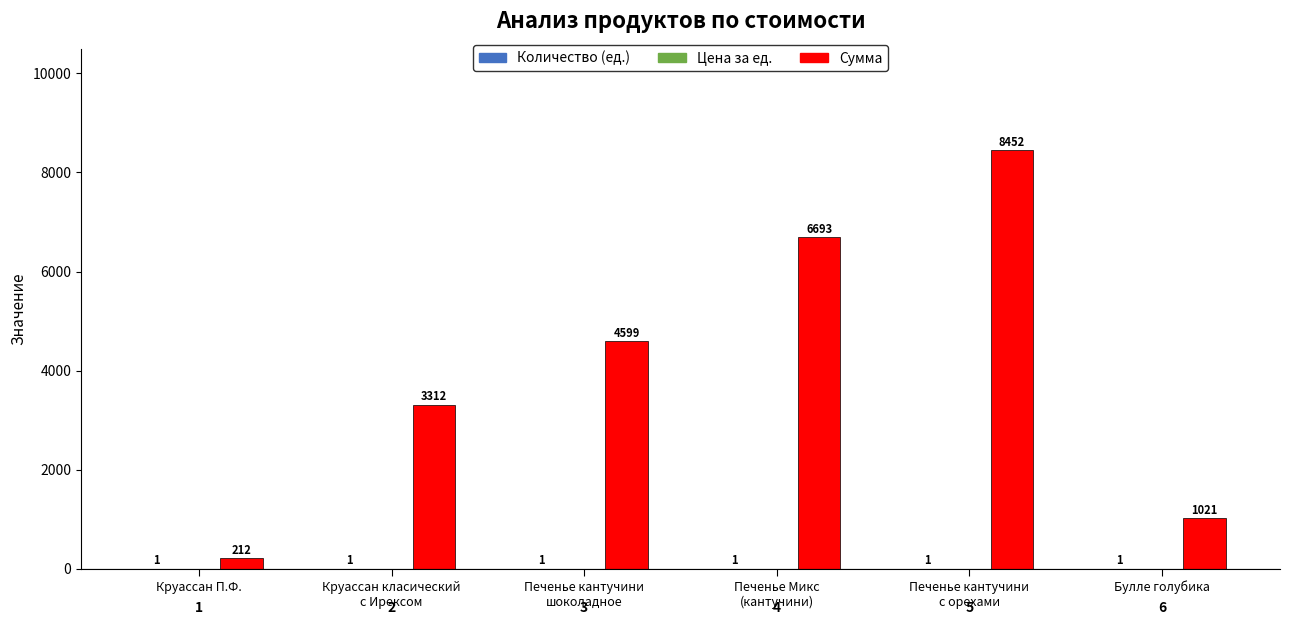

The value of Сумма at Печенье Микс
(кантучини) is 4476.1. True or false?

False